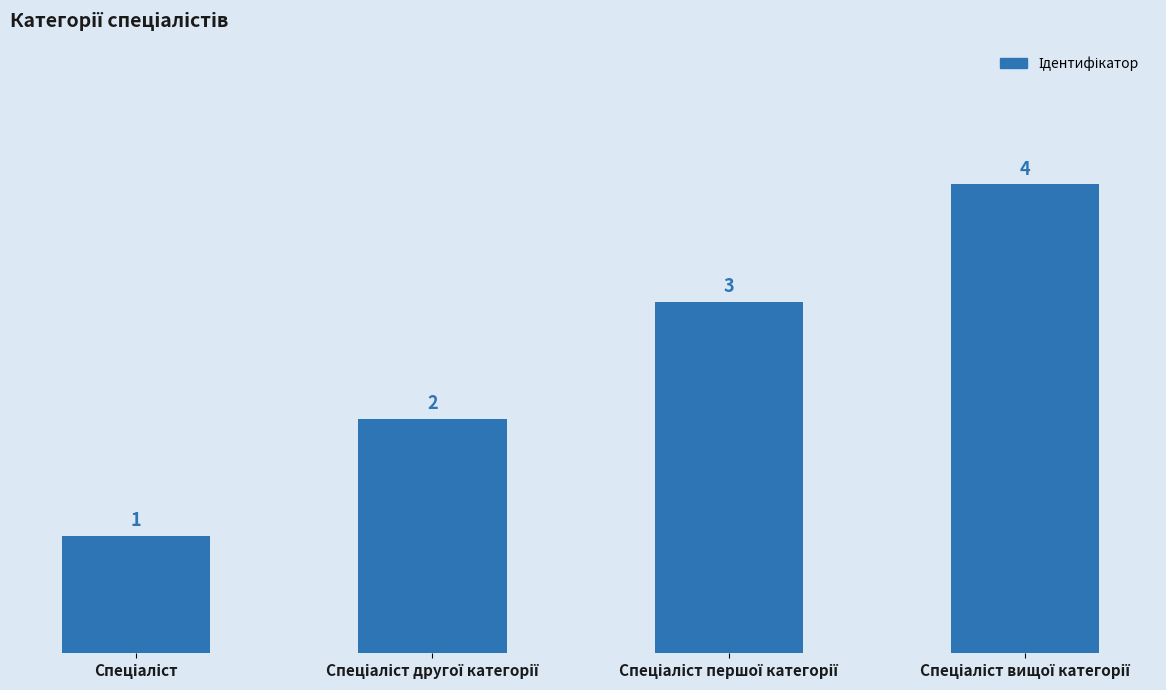

What is the difference between the maximum and minimum values?

3